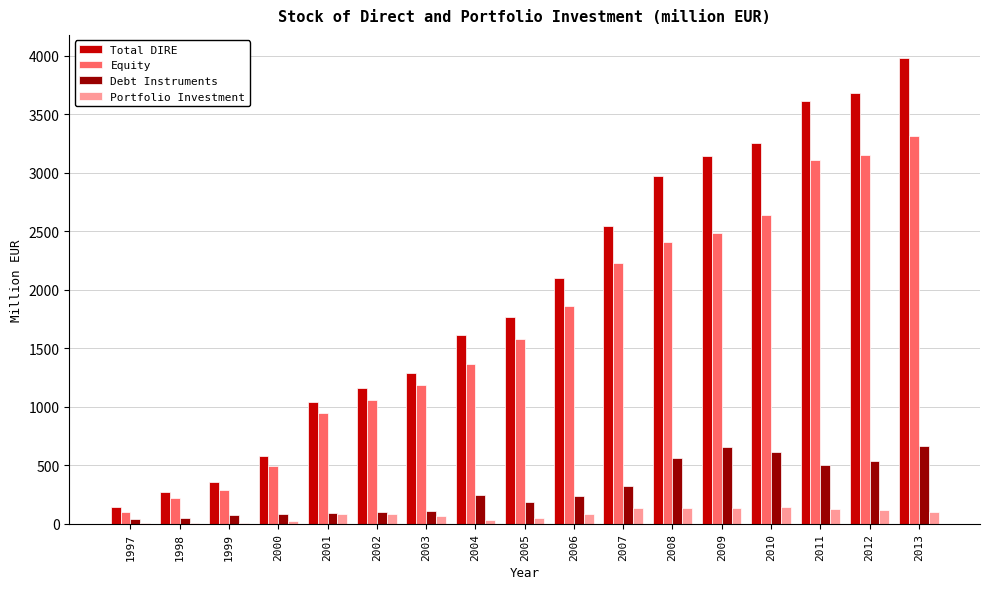

What are all the series names shown in the legend?

Total DIRE, Equity, Debt Instruments, Portfolio Investment